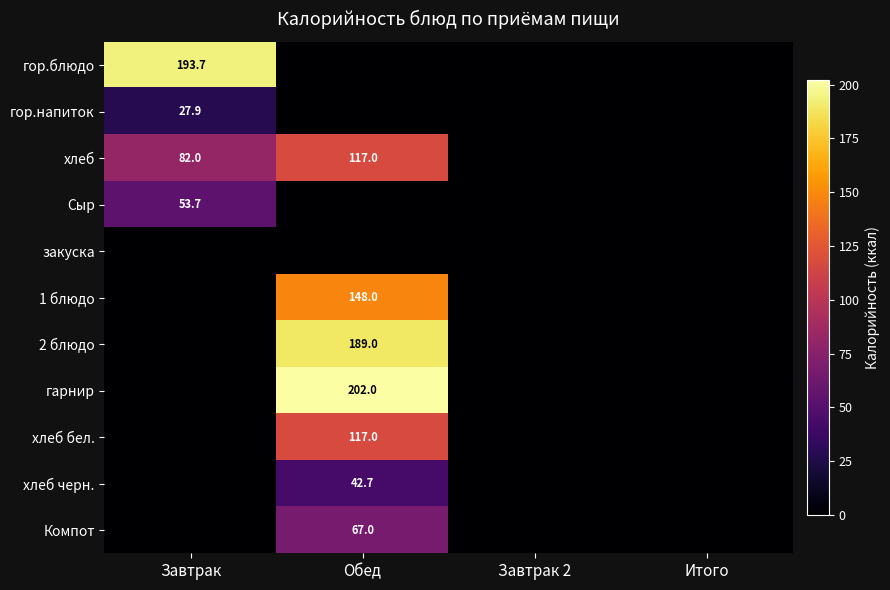

True or false: хлеб черн. has a value of 0.0 at Завтрак 2.

True